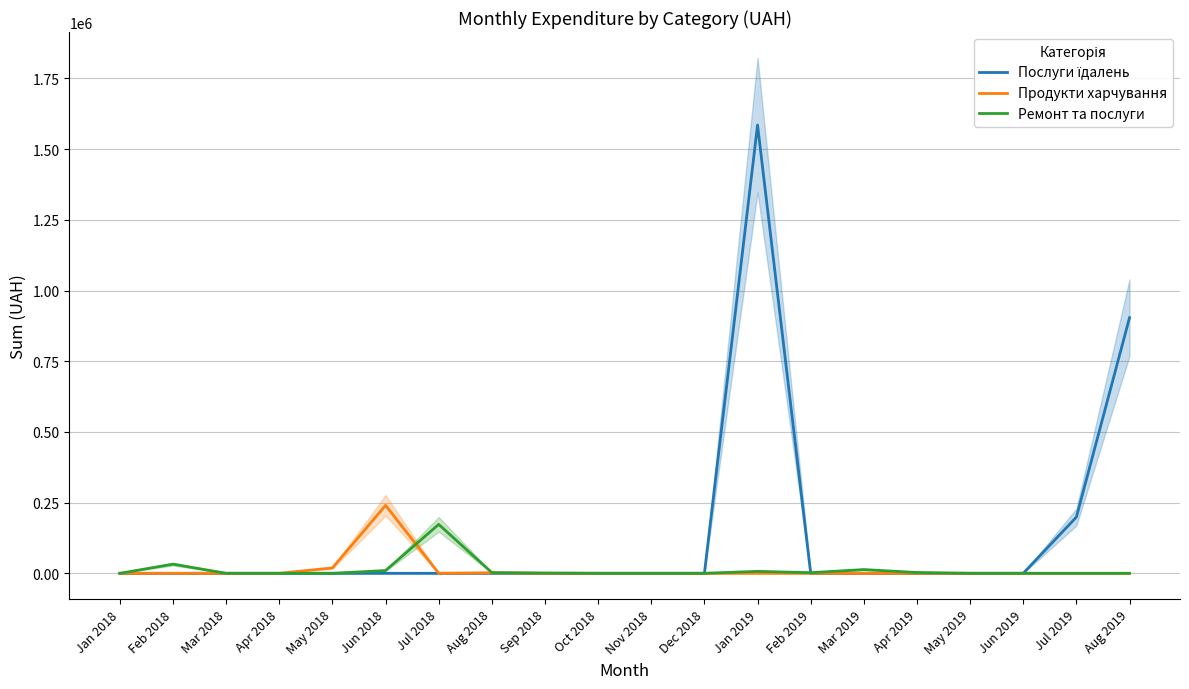

What is the sum of all Послуги їдалень values?

2687573.8